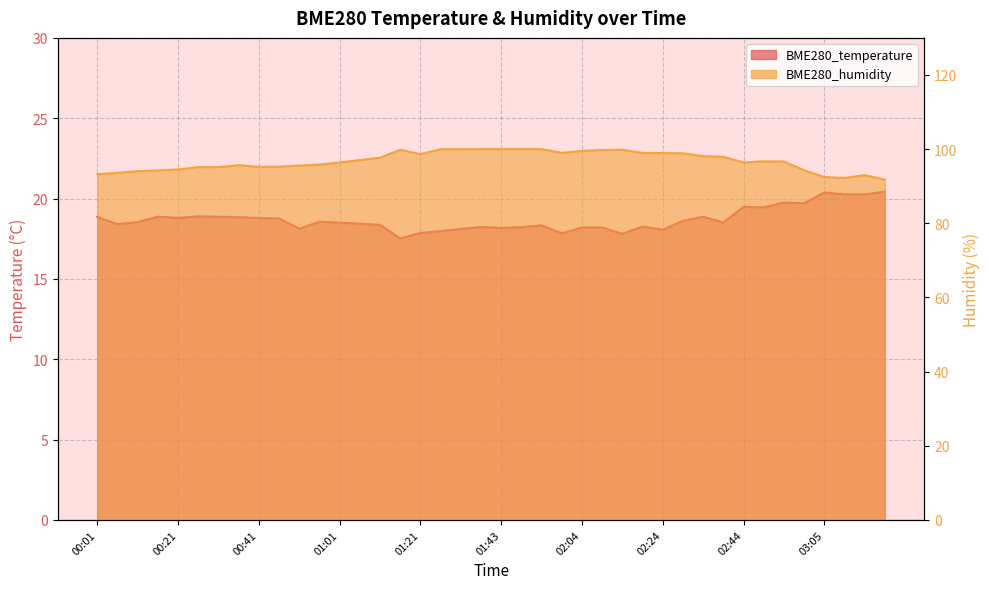

Which category has the lowest value in the BME280_humidity series?

03:20